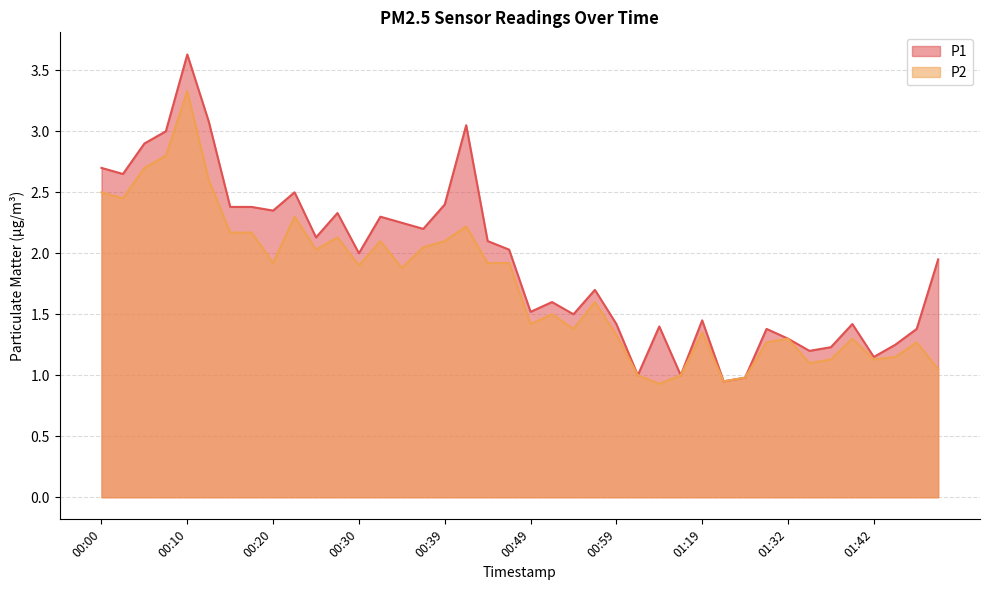

Reading left to right, extract all data points from this chart.

P1: 00:00=2.7	00:03=2.6	00:05=2.9	00:08=3.0	00:10=3.6	00:12=3.1	00:15=2.4	00:17=2.4	00:20=2.4	00:22=2.5	00:25=2.1	00:27=2.3	00:30=2.0	00:32=2.3	00:34=2.2	00:37=2.2	00:39=2.4	00:42=3.0	00:44=2.1	00:47=2.0	00:49=1.5	00:51=1.6	00:54=1.5	00:56=1.7	00:59=1.4	01:01=1.0	01:14=1.4	01:17=1.0	01:19=1.4	01:22=0.9	01:24=1.0	01:29=1.4	01:32=1.3	01:34=1.2	01:37=1.2	01:39=1.4	01:42=1.1	01:44=1.2	01:46=1.4	01:49=1.9
P2: 00:00=2.5	00:03=2.5	00:05=2.7	00:08=2.8	00:10=3.3	00:12=2.6	00:15=2.2	00:17=2.2	00:20=1.9	00:22=2.3	00:25=2.0	00:27=2.1	00:30=1.9	00:32=2.1	00:34=1.9	00:37=2.0	00:39=2.1	00:42=2.2	00:44=1.9	00:47=1.9	00:49=1.4	00:51=1.5	00:54=1.4	00:56=1.6	00:59=1.3	01:01=1.0	01:14=0.9	01:17=1.0	01:19=1.4	01:22=0.9	01:24=1.0	01:29=1.3	01:32=1.3	01:34=1.1	01:37=1.1	01:39=1.3	01:42=1.1	01:44=1.1	01:46=1.3	01:49=1.1